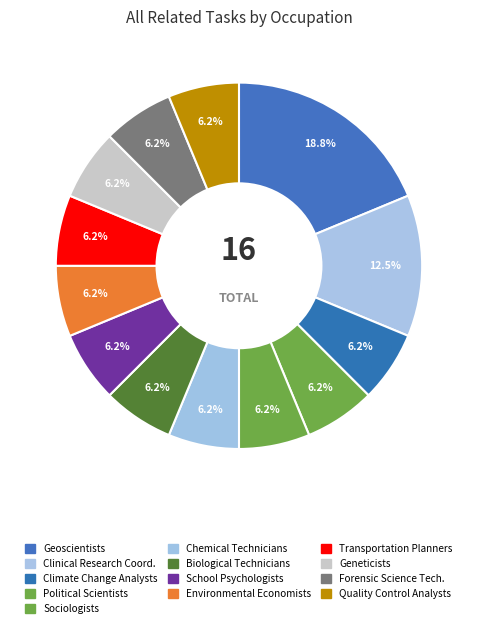

Is there any slice that represents more than half of the pie?

No